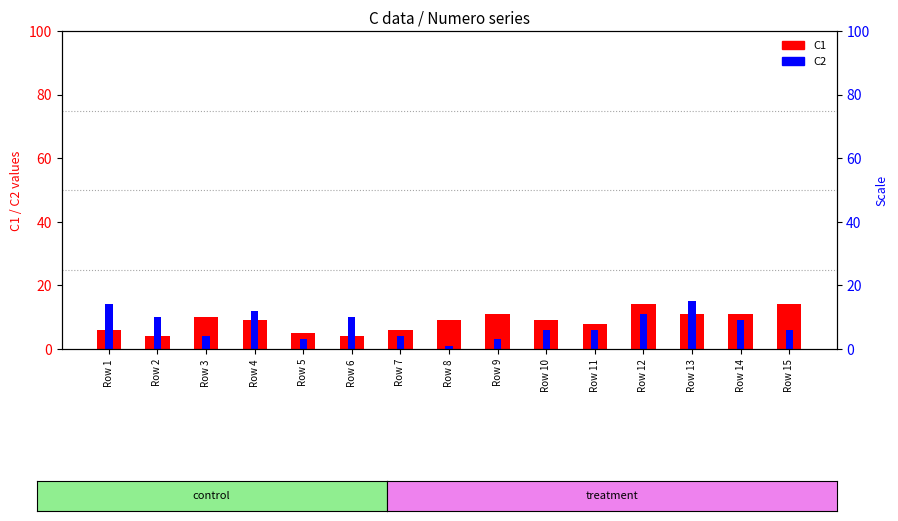

Which series has the largest range (max minus min)?

C2